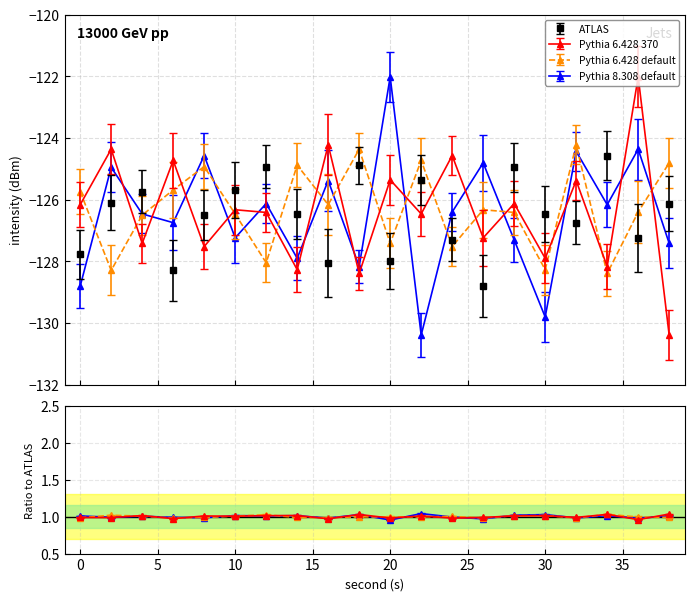

What is the smallest value displayed?

-130.4